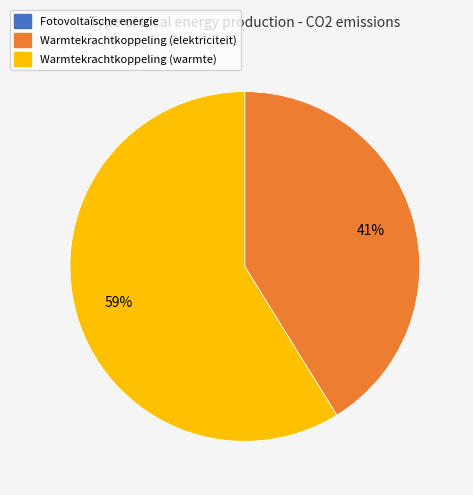

Is there a majority slice in this chart?

Yes